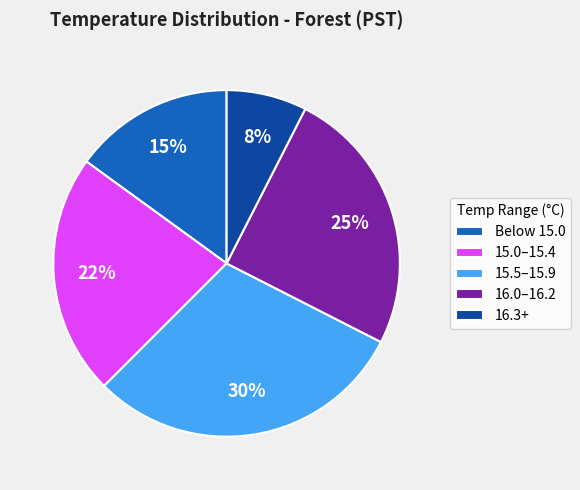

Is there a majority slice in this chart?

No